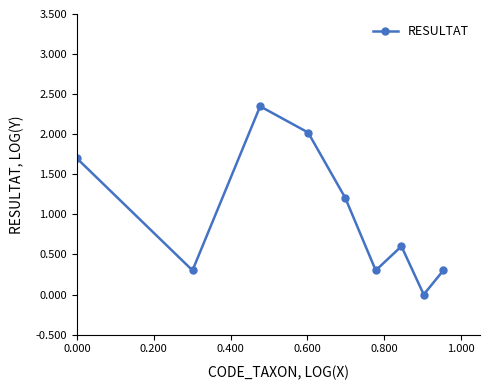

True or false: there are more than 2 points higher than both neighbors.

False